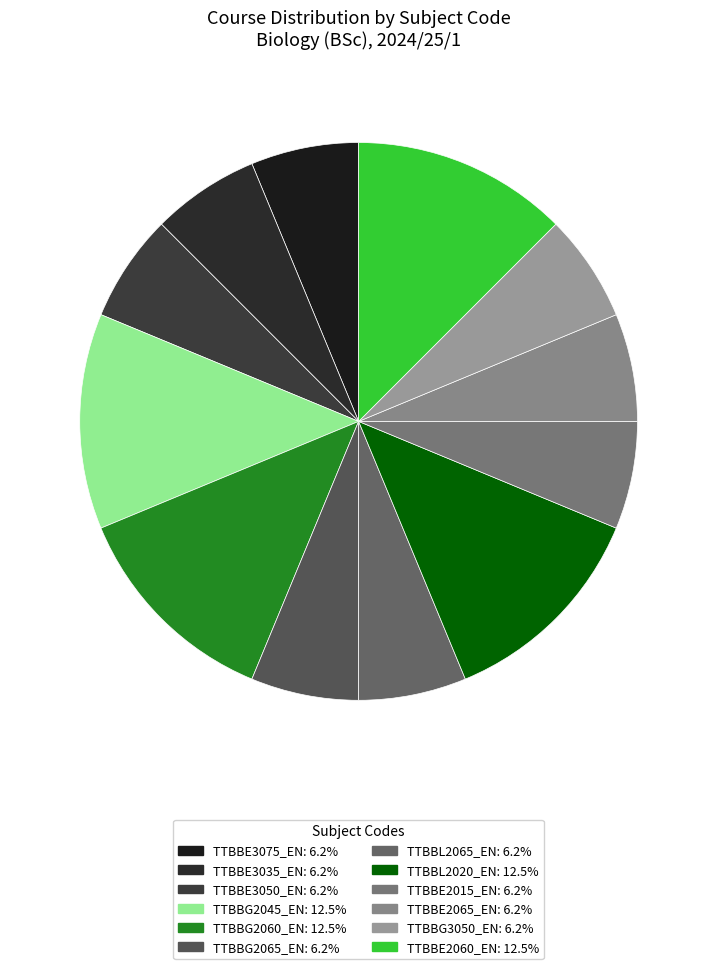

Combined, what portion of the pie is TTBBE2060_EN and TTBBE3050_EN?

18.8%